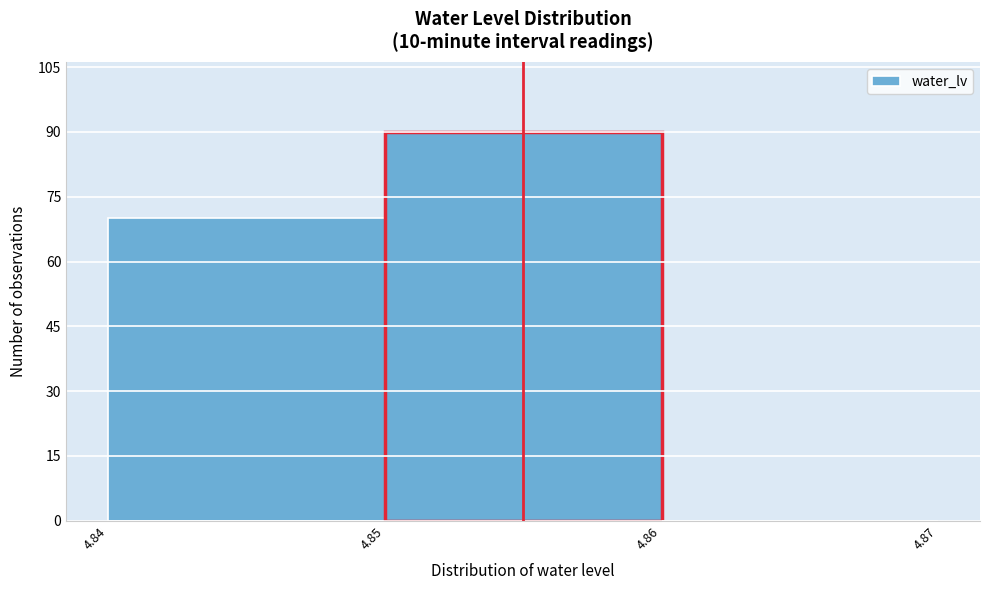

Reading left to right, list all the values displayed in this chart.

4.84=70	4.85=90	4.86=0